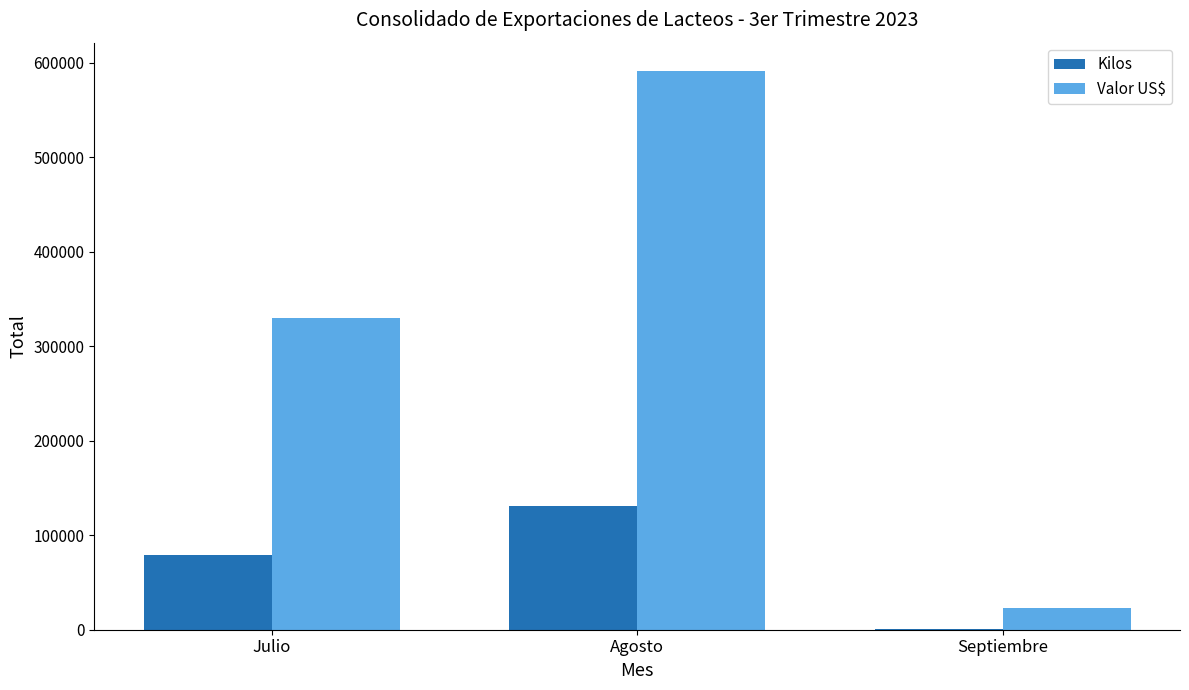

What value does the Kilos series have at Agosto?

130996.1